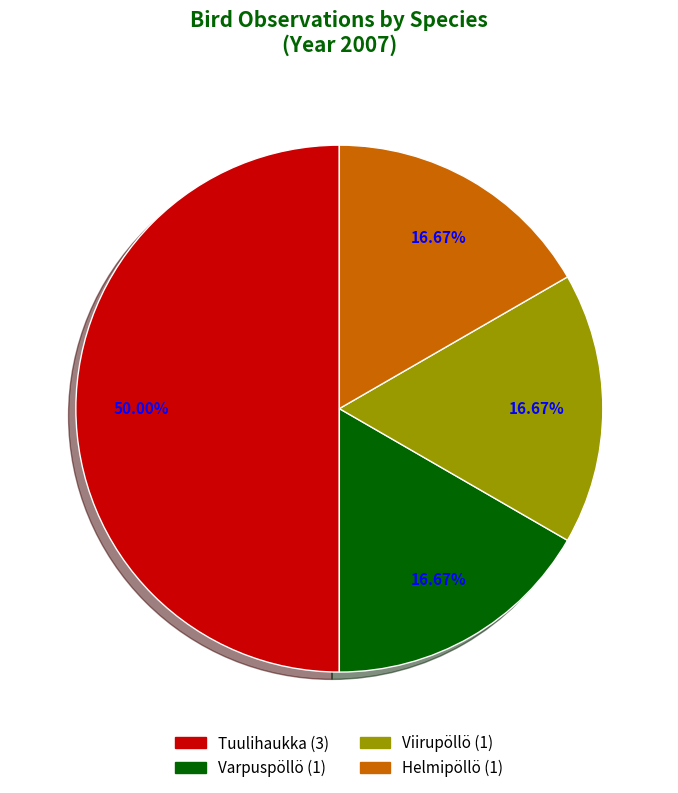

Do Viirupöllö and Tuulihaukka together represent more than half of the pie?

Yes